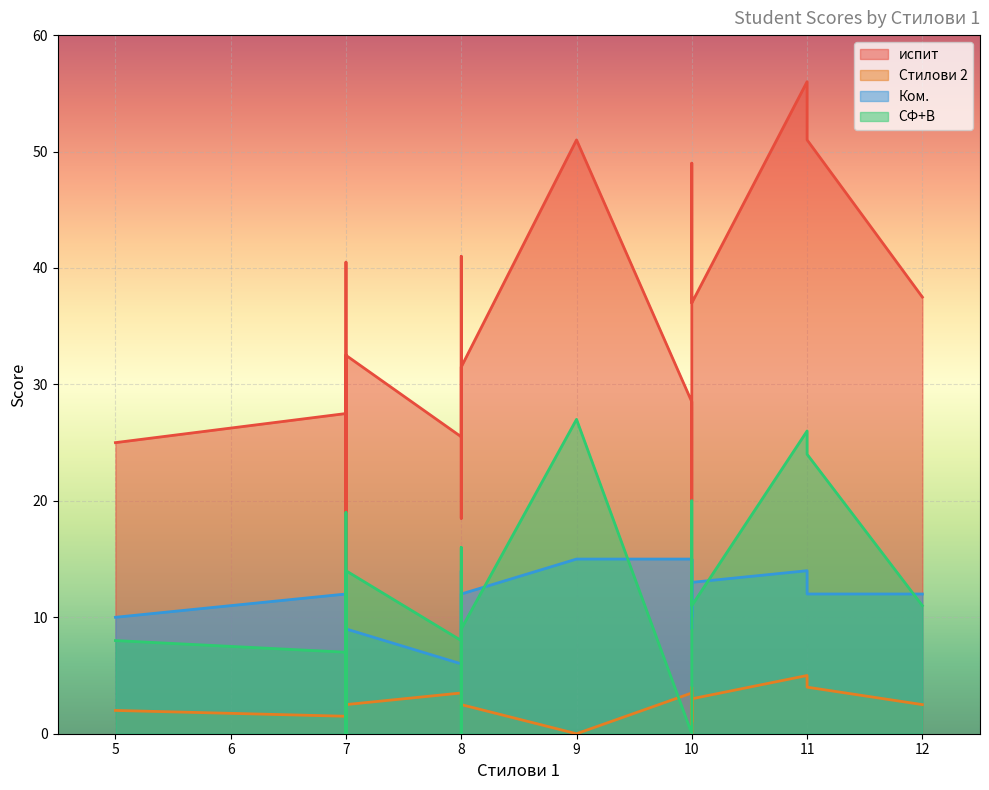

Which series has the largest range (max minus min)?

испит